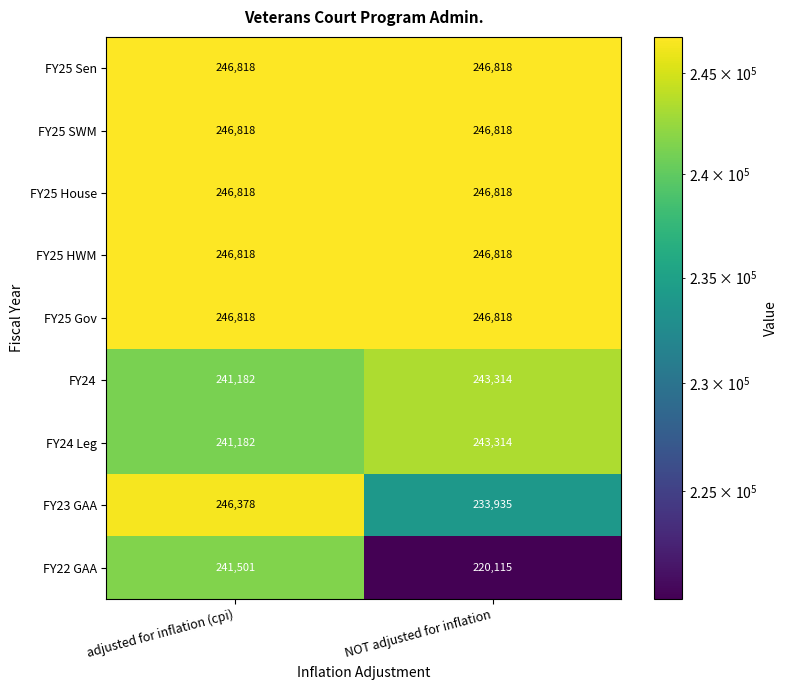

Between adjusted for inflation (cpi) and NOT adjusted for inflation, which series saw the biggest shift?

FY22 GAA